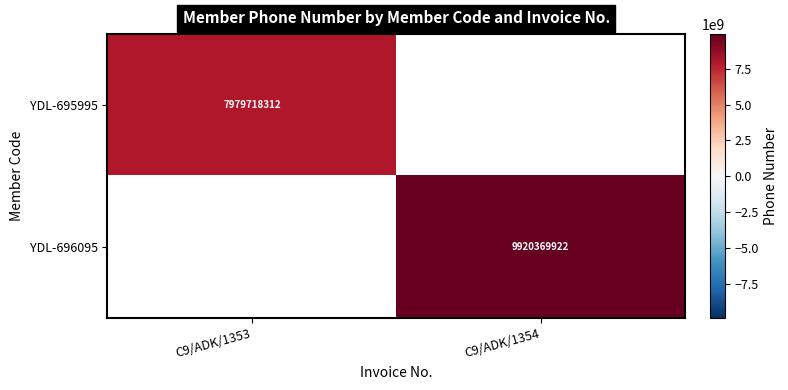

Is it true that YDL-695995 equals 2964131167 at C9/ADK/1353?

False